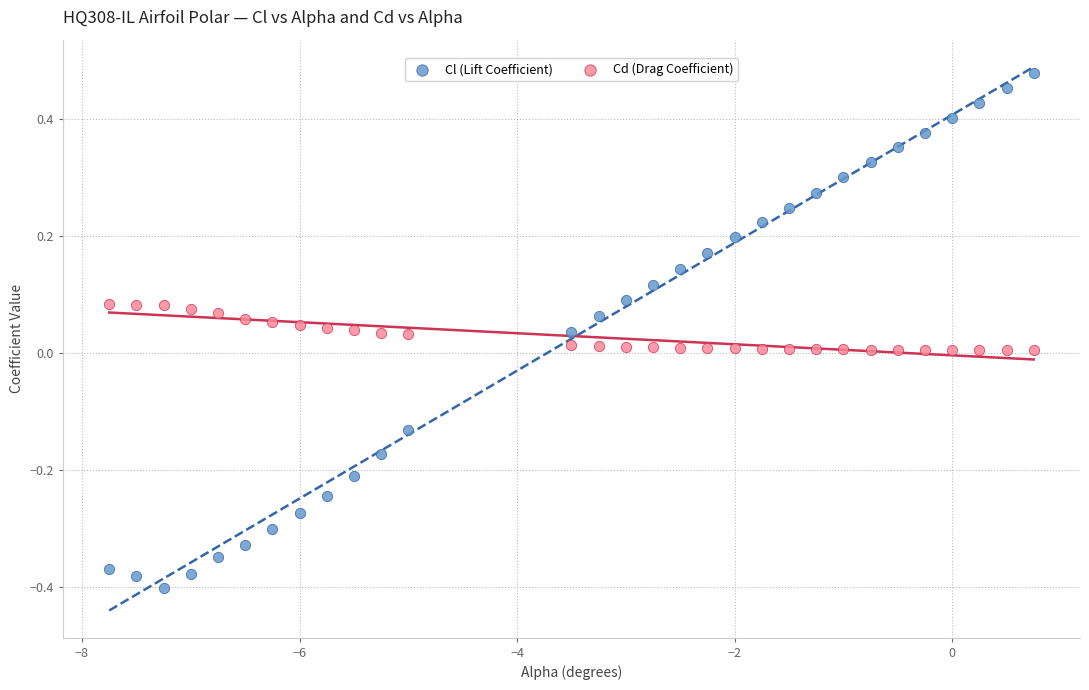

Which series contains the lowest Y value?

Cl (Lift Coefficient)